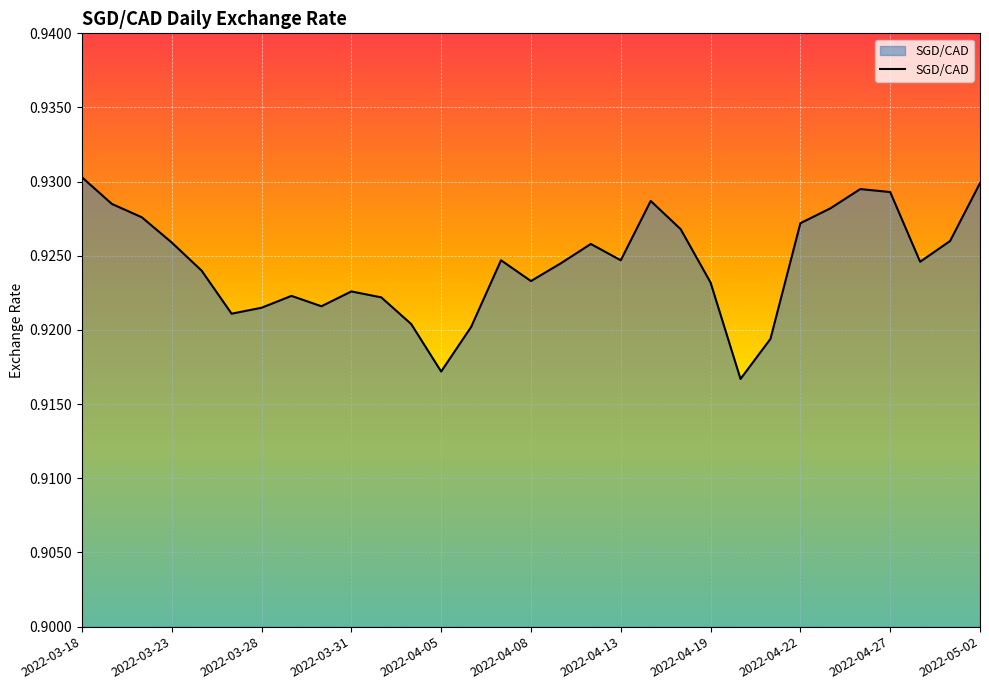

How many interior local valleys (lower than both neighbors) does the data have?

7